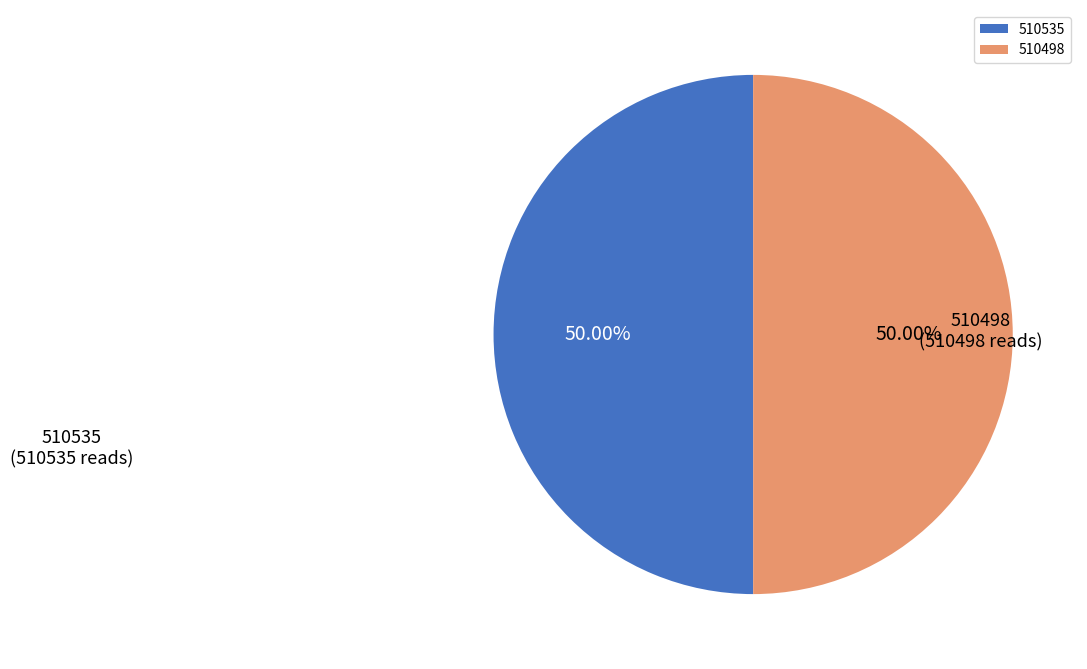

Is the sum of 510535 and 510498 greater than half?

Yes